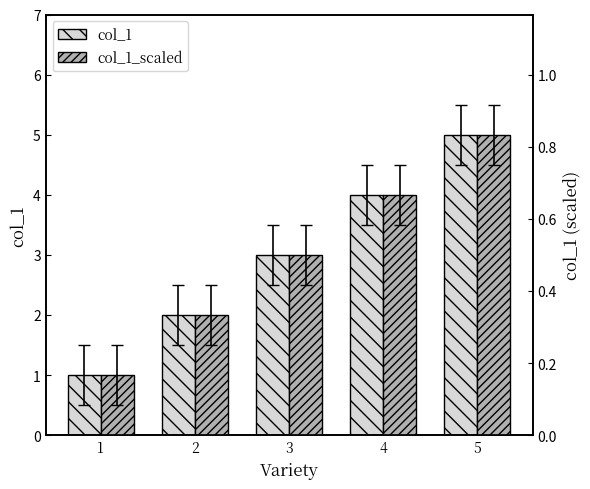

True or false: col_1_scaled has a value of 1.2 at 5.

False